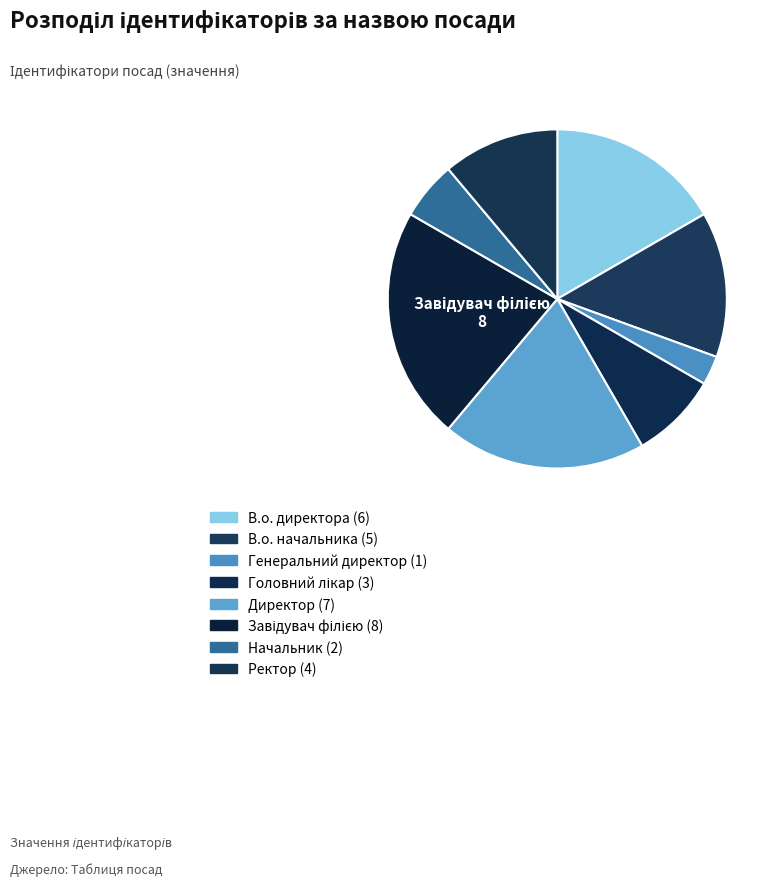

How many slices are in this pie chart?

8